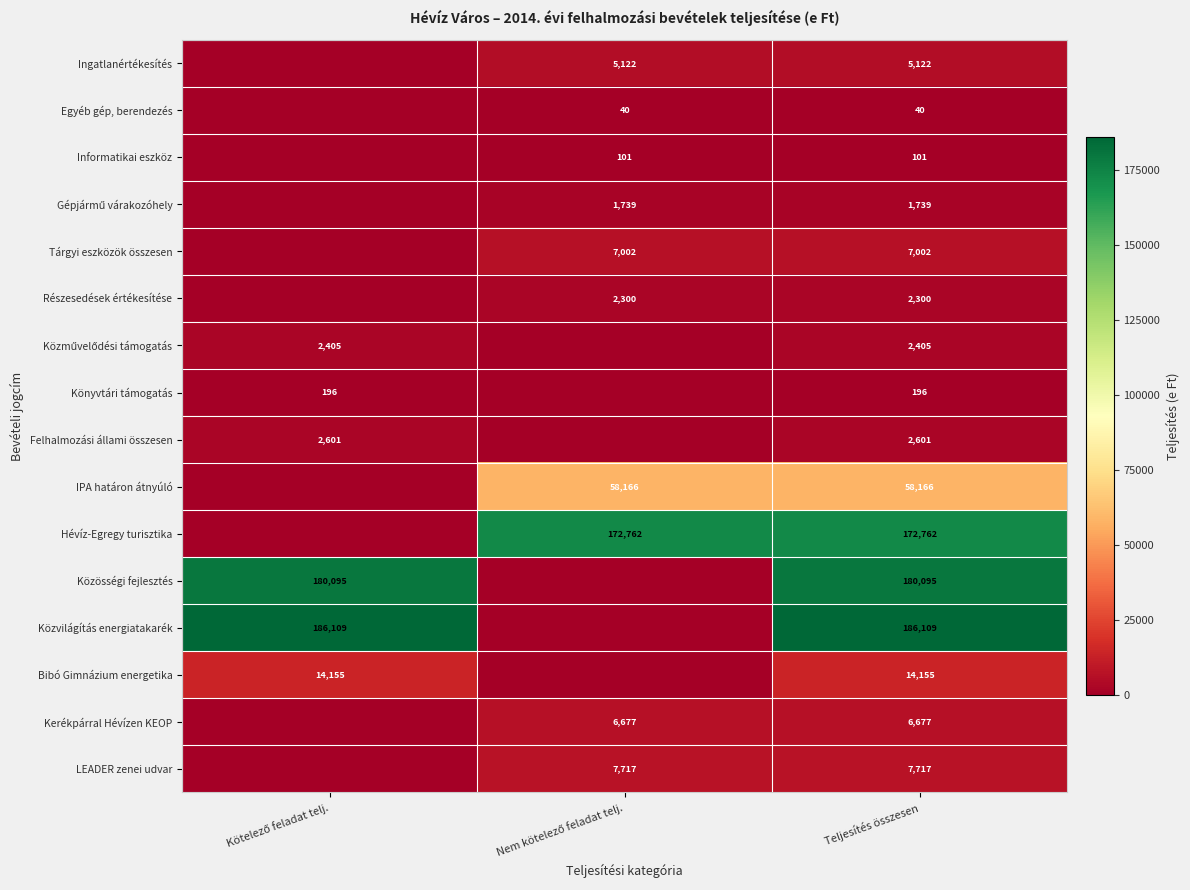

True or false: Felhalmozási állami összesen has a value of 1243 at Teljesítés összesen.

False